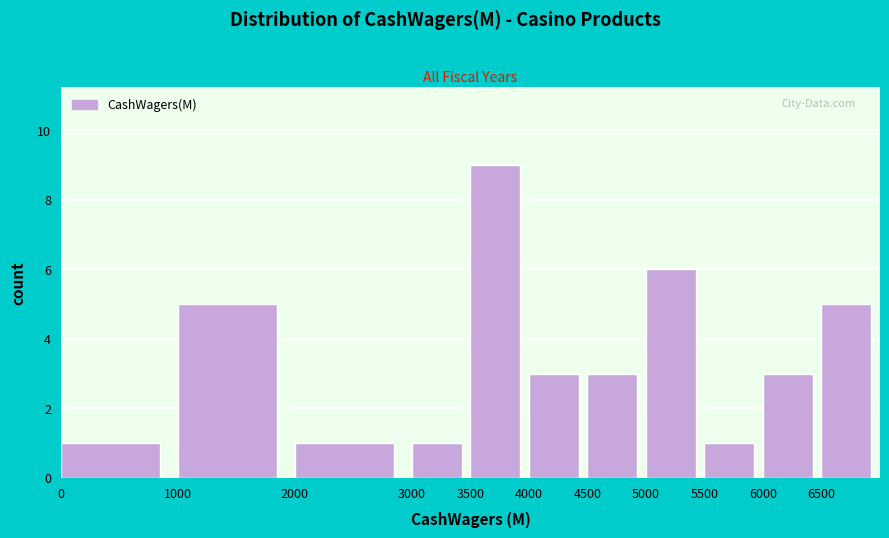

Reading left to right, list every bar in this chart as the range it spans on the x-axis followed by its height. The values are not printed on the chart, so give them approximately, as read against the axis.

0 to 1000: 1
1000 to 2000: 5
2000 to 3000: 1
3000 to 3500: 1
3500 to 4000: 9
4000 to 4500: 3
4500 to 5000: 3
5000 to 5500: 6
5500 to 6000: 1
6000 to 6500: 3
6500 to 7000: 5